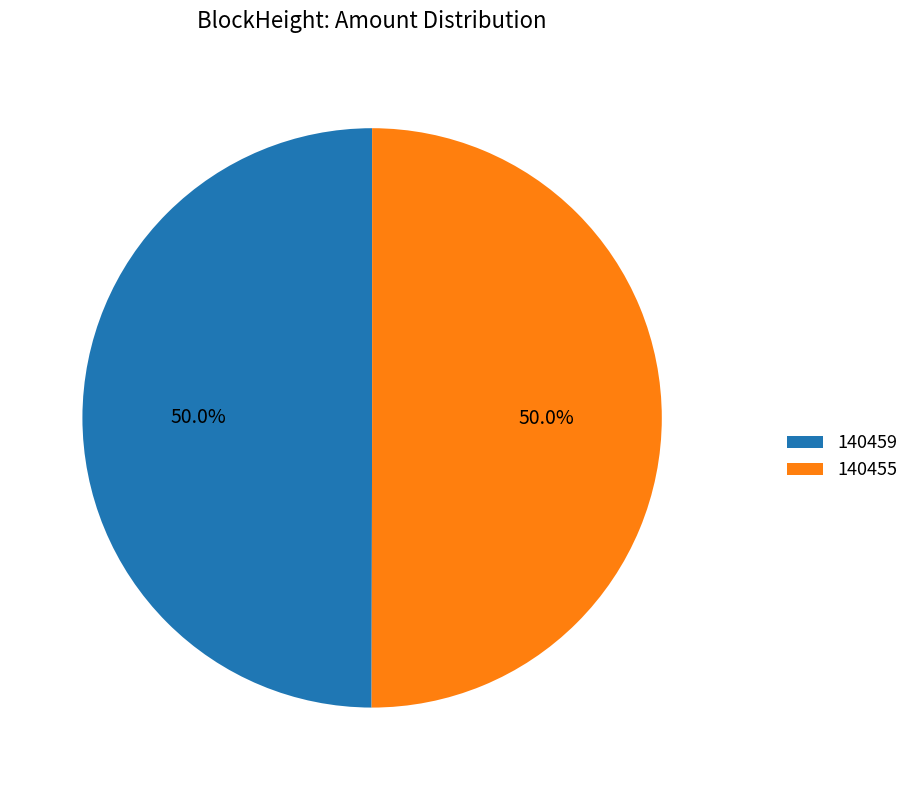

To the nearest percent, what is the combined percentage of 140459 and 140455?

100%